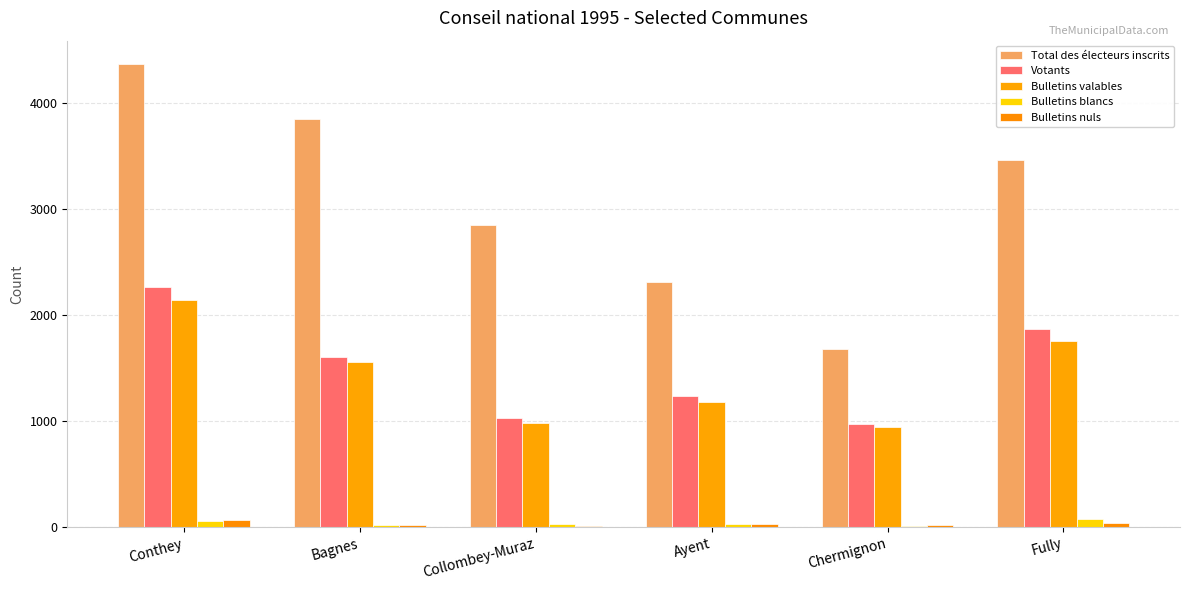

What are all the series names shown in the legend?

Total des électeurs inscrits, Votants, Bulletins valables, Bulletins blancs, Bulletins nuls